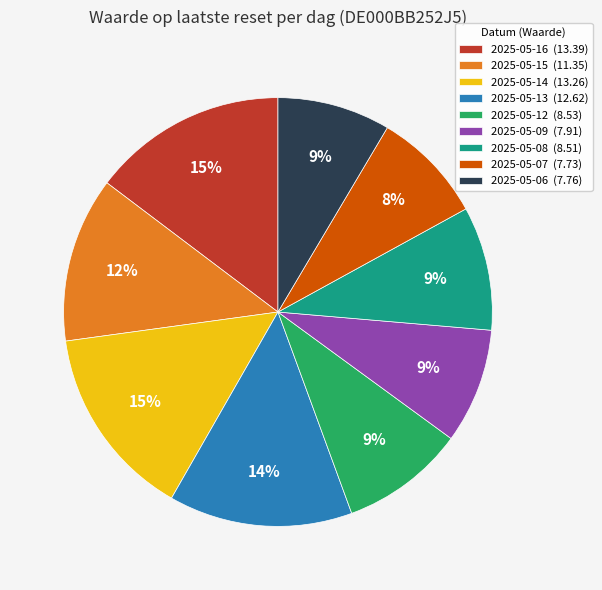

Does 2025-05-12 represent more than half of the total?

No